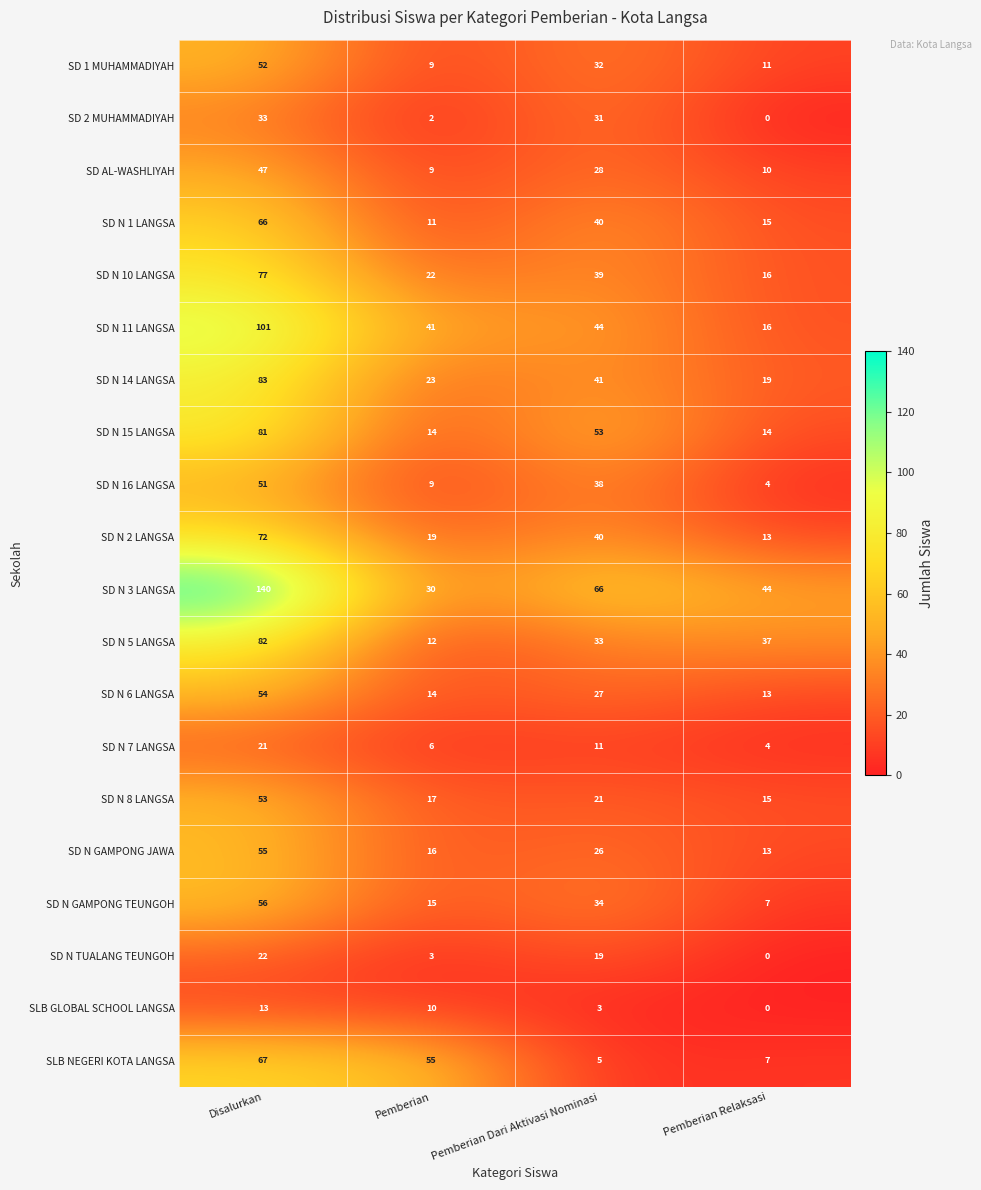

At which category is the sum across all series the highest?

Disalurkan